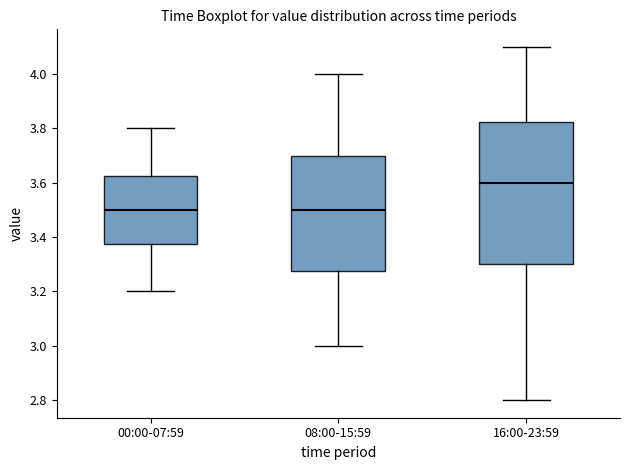

Comparing the boxes themselves (not the whiskers), which one is the tallest?

16:00-23:59